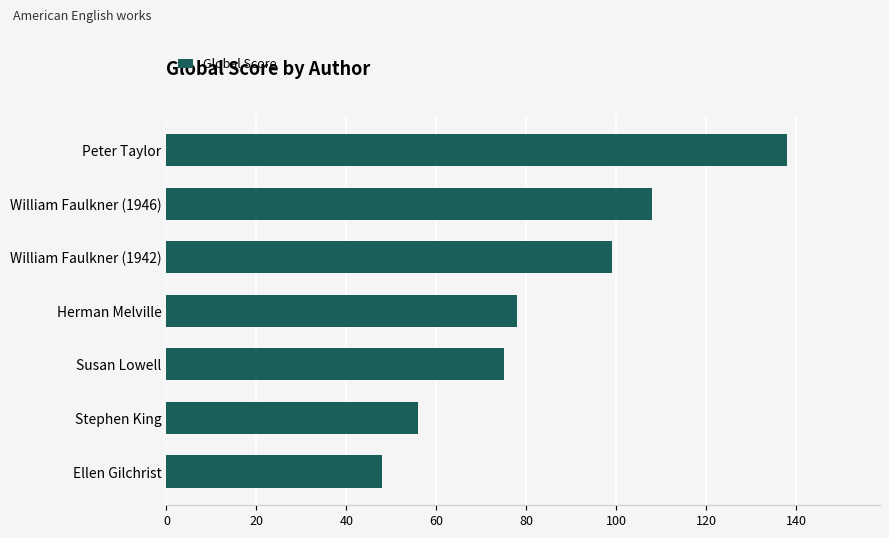

What is the minimum value shown in the chart?

48